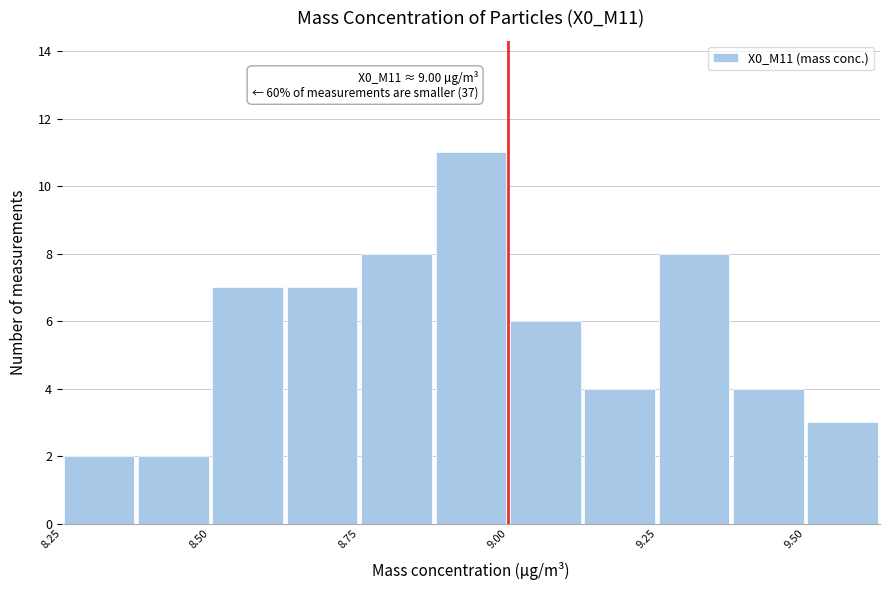

Read against the x-axis, roughly where is the centre of the tallest bar?

8.95